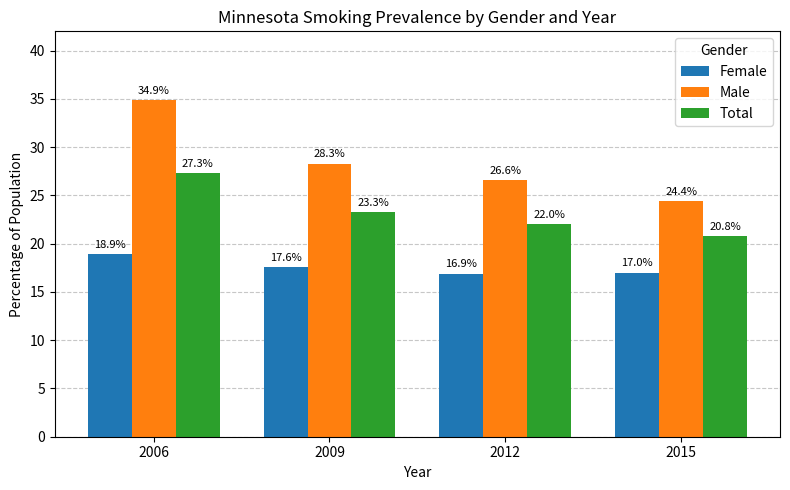

Which category has the highest value in the Male series?

2006